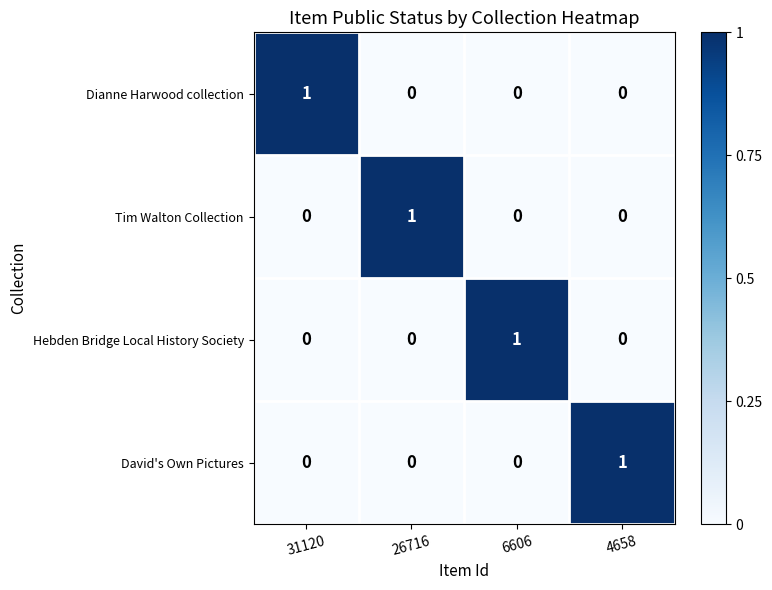

At how many categories does at least one series exceed 0?

4